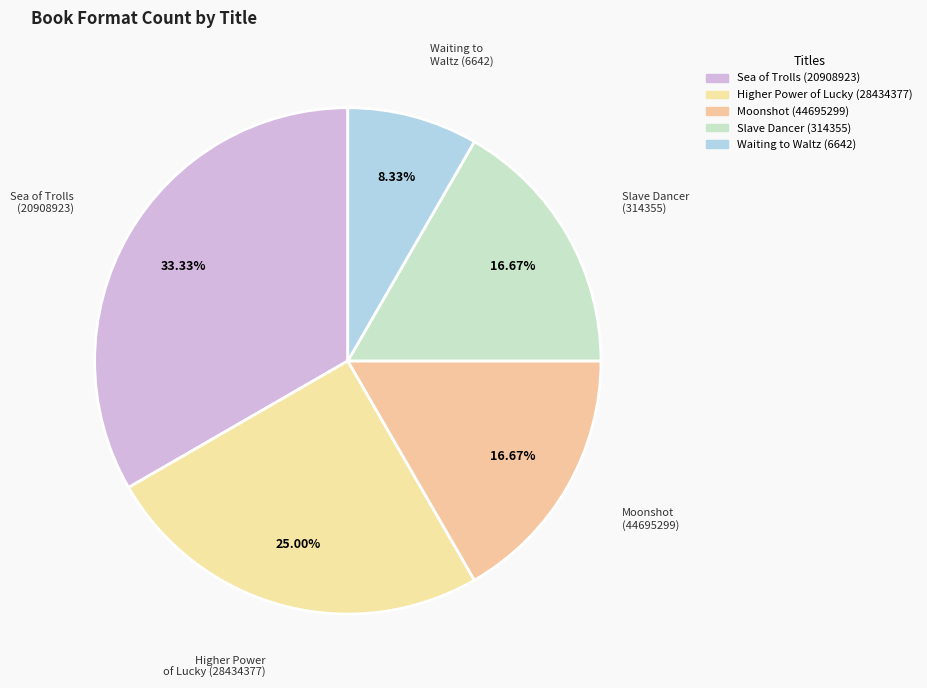

How many slices are in this pie chart?

5